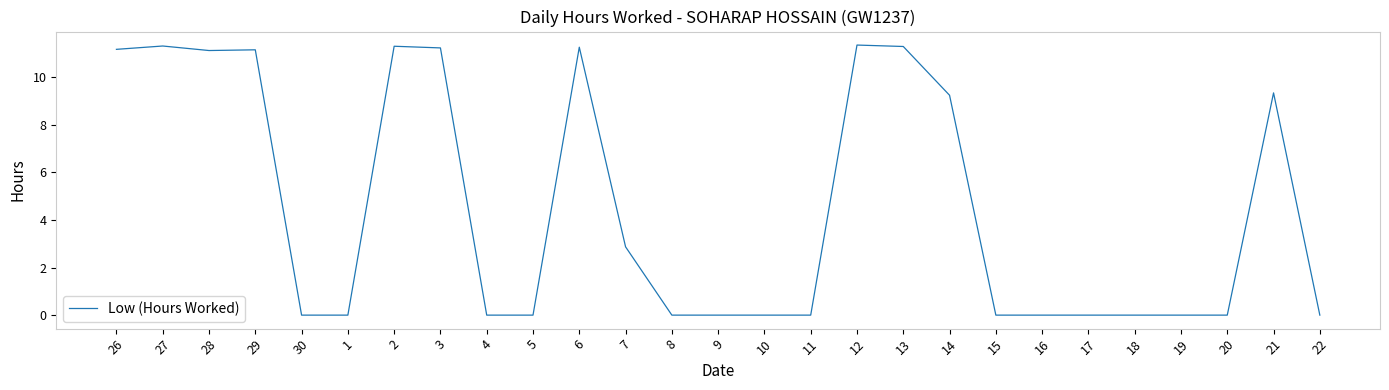

Where is the data nearest to the value 5?

7